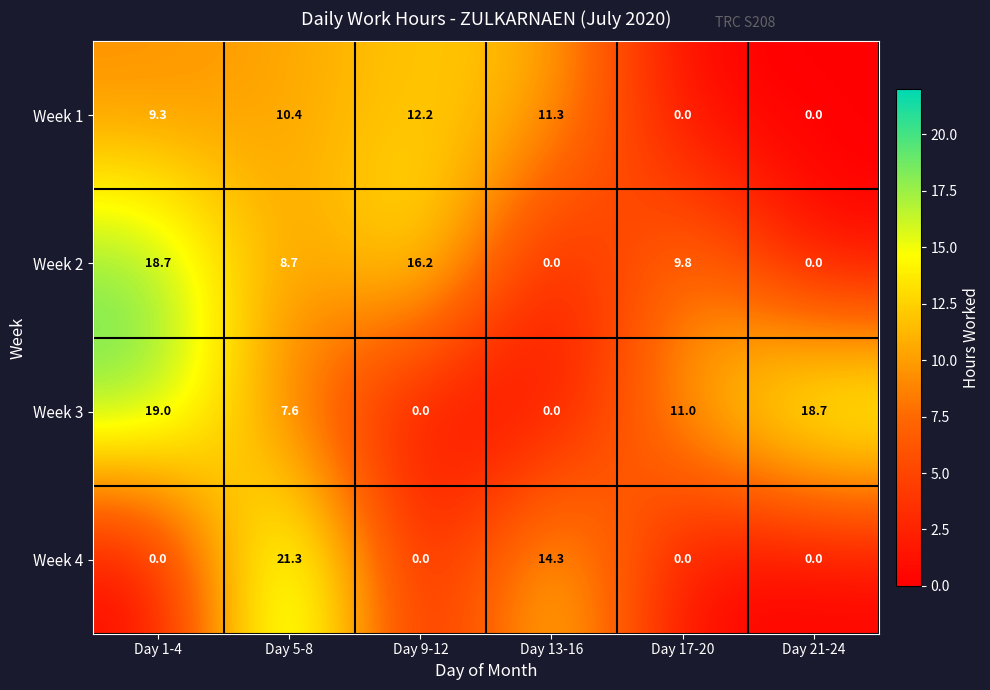

True or false: Week 1 has a value of 11.3 at Day 13-16.

True